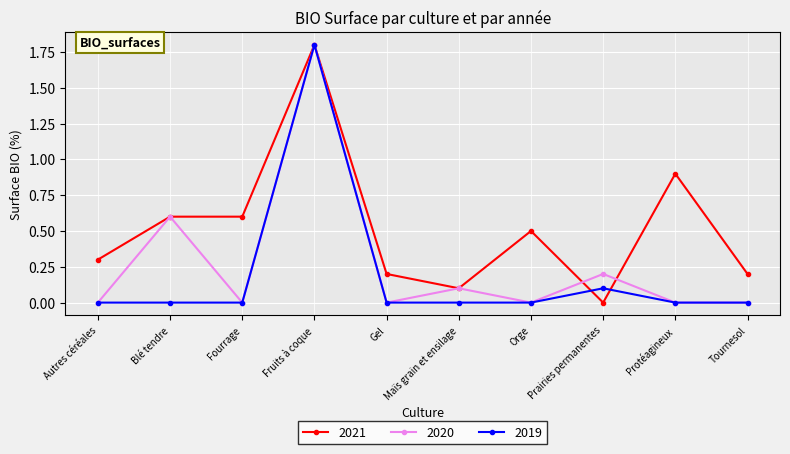

Between Fourrage and Tournesol, which series saw the biggest shift?

2021